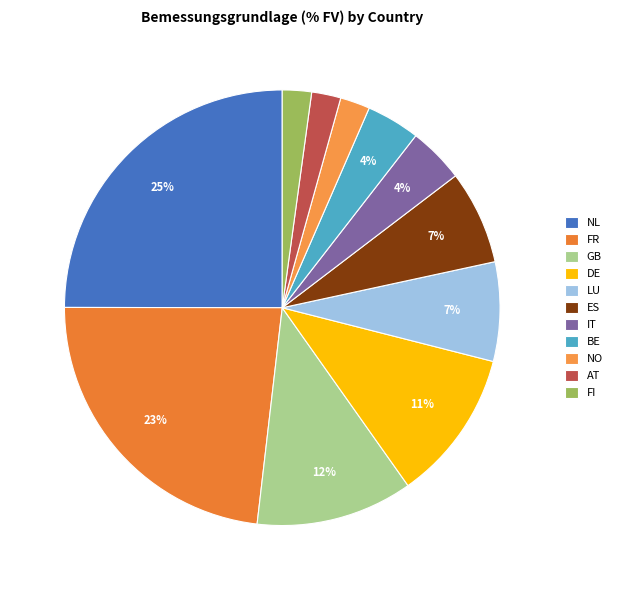

To the nearest percent, what percentage of the pie is NO?

2%